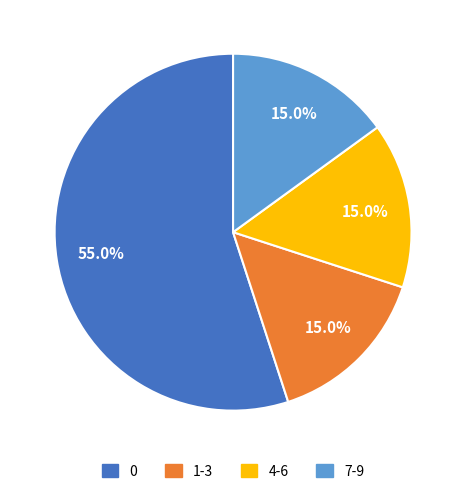

What percentage do 1-3 and 7-9 together represent?

30.0%